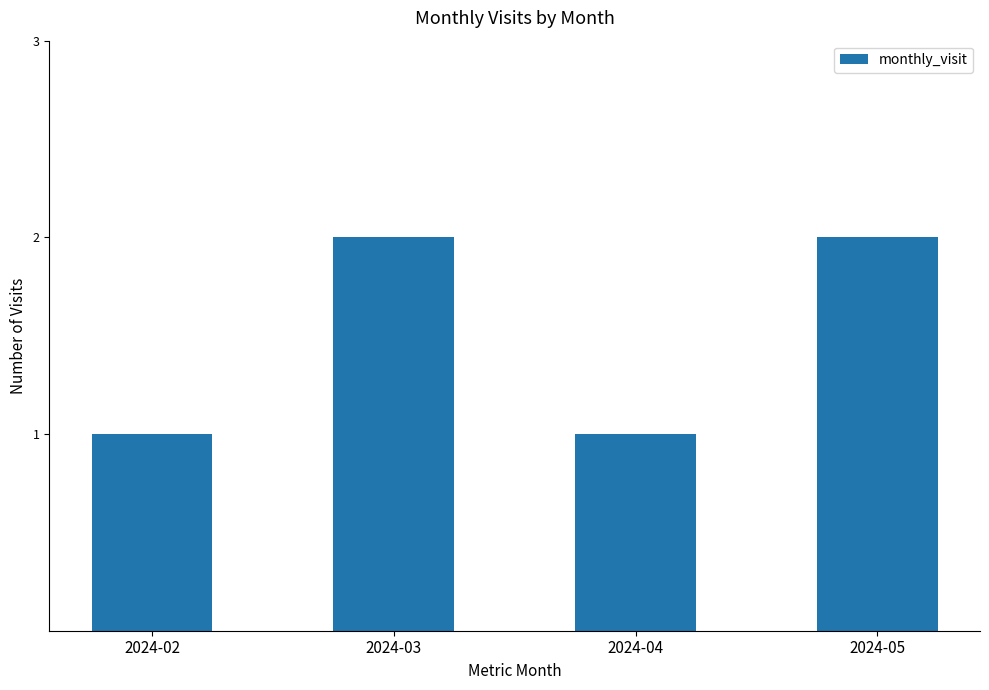

True or false: the data shows 1 at 2024-02.

True